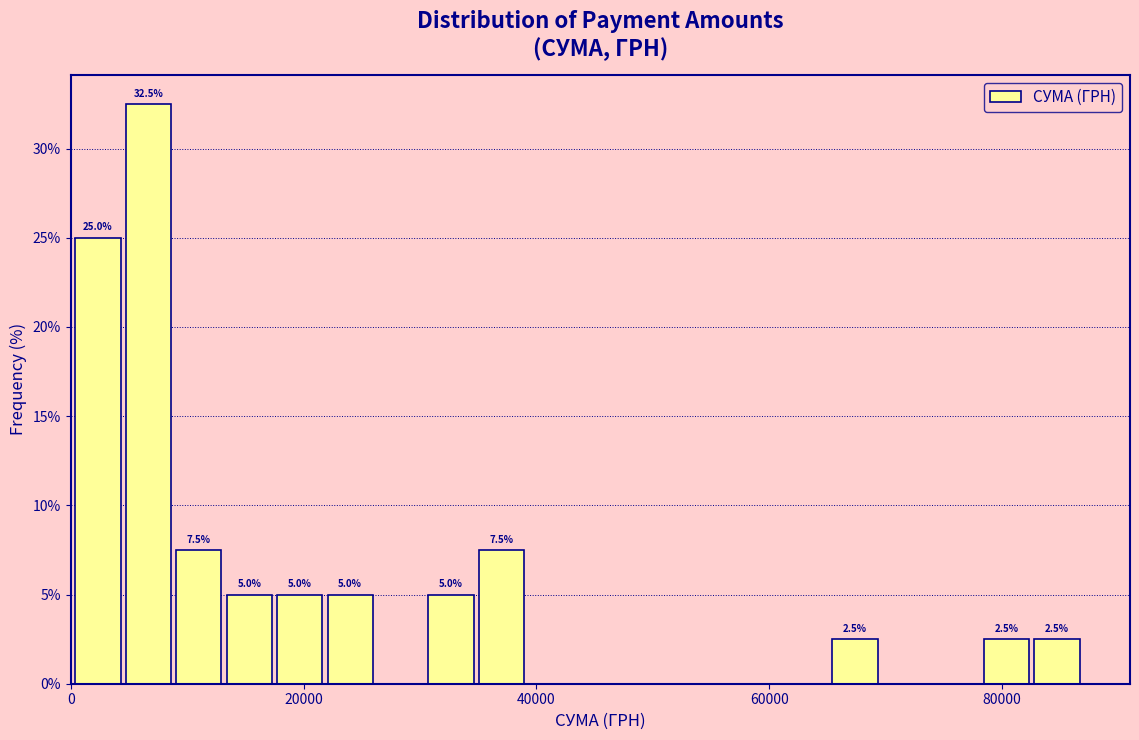

Around what value on the x-axis is the tallest bar? Give the approximate position of its centre, as read against the axis.

6000